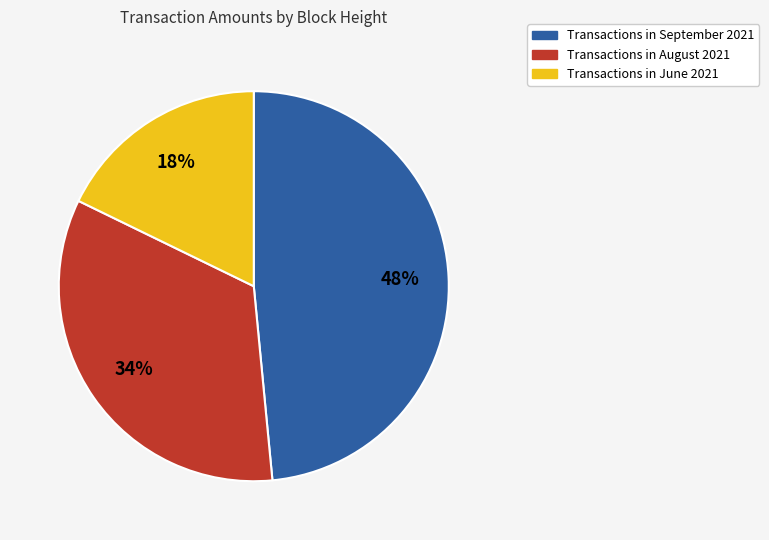

Is there a majority slice in this chart?

No